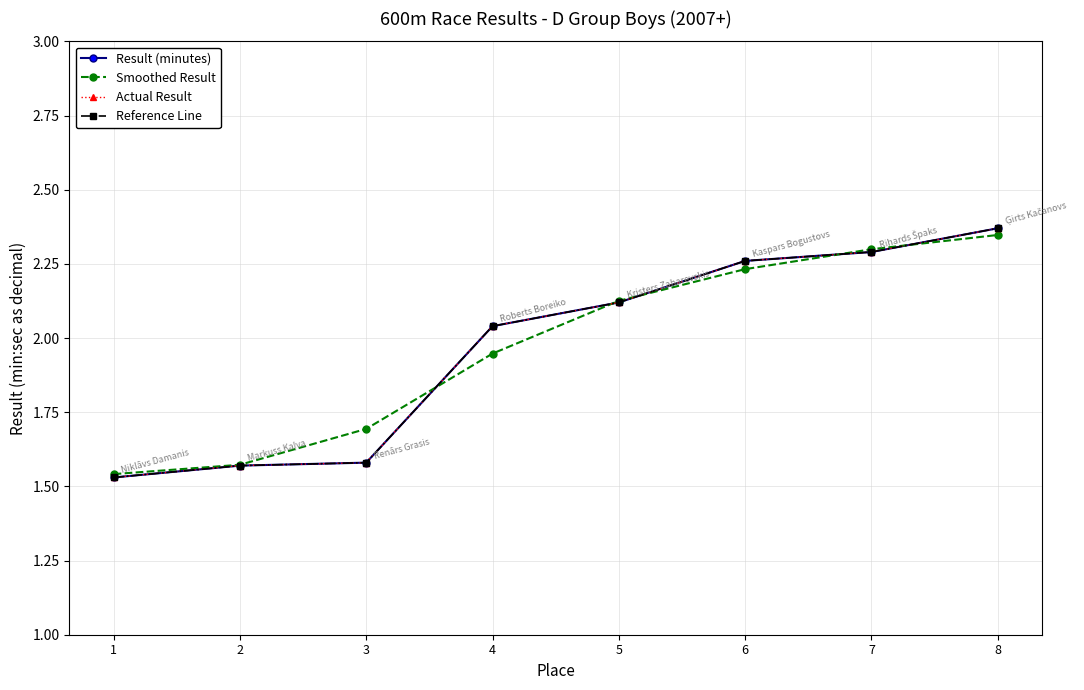

Read the Result (minutes) value at 4.

2.0